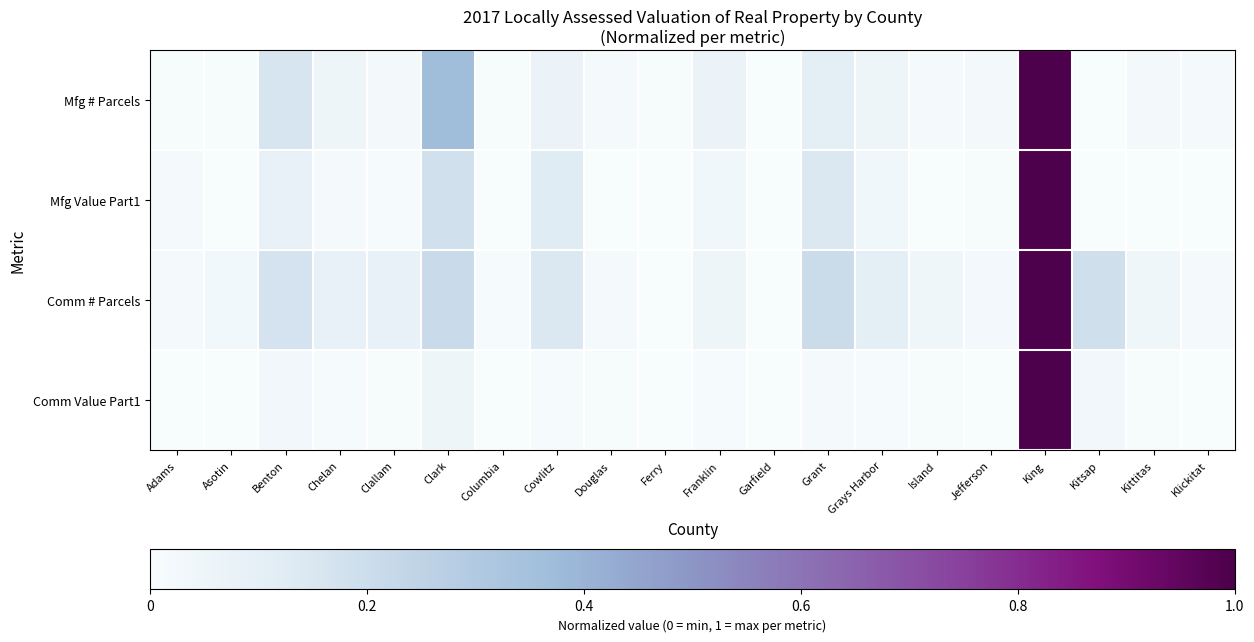

What is the maximum value shown in the chart?

1.0